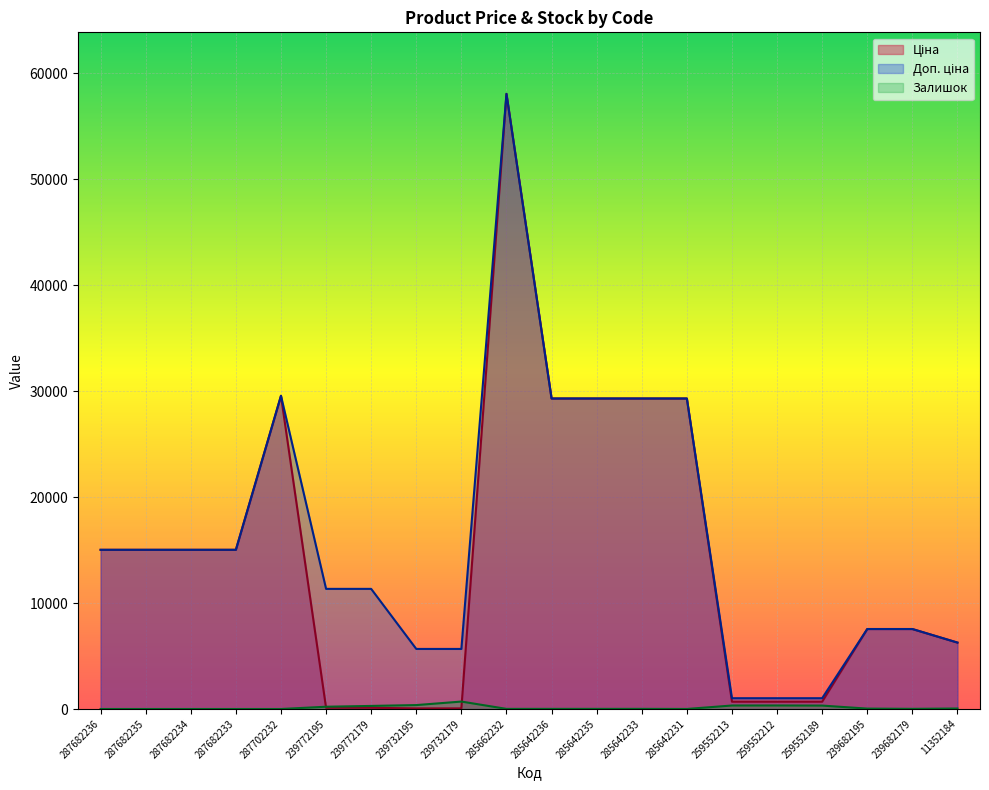

How many lines are shown in the chart?

3